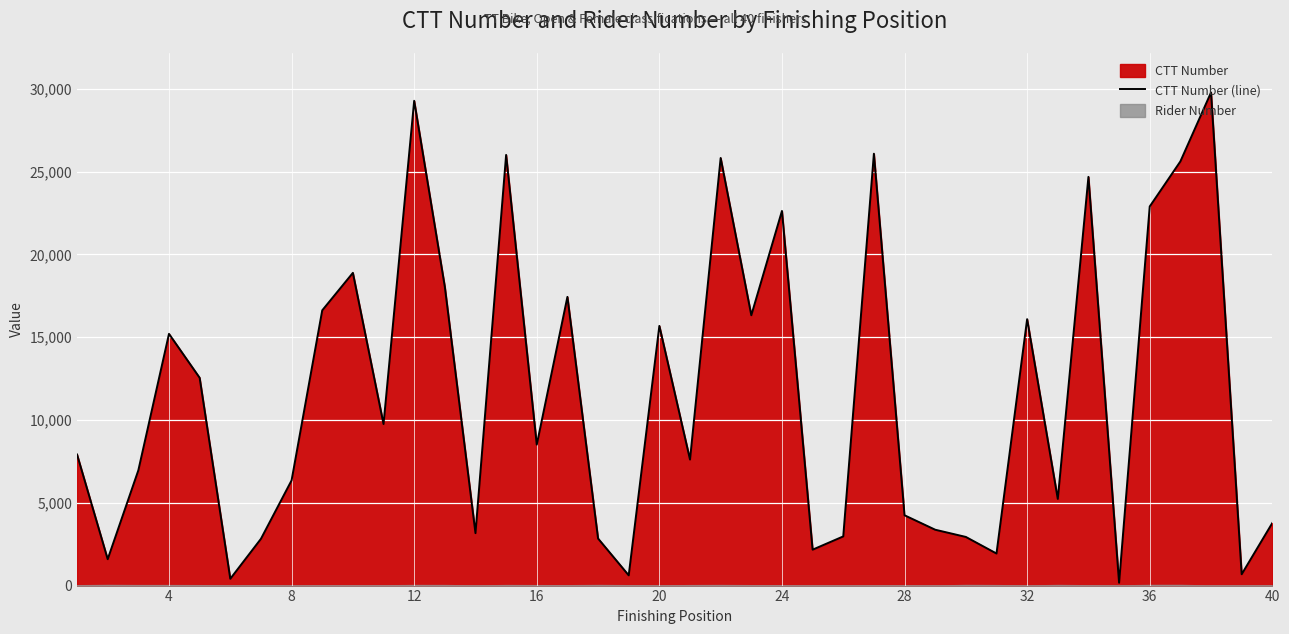

How many data points does each series have?

40